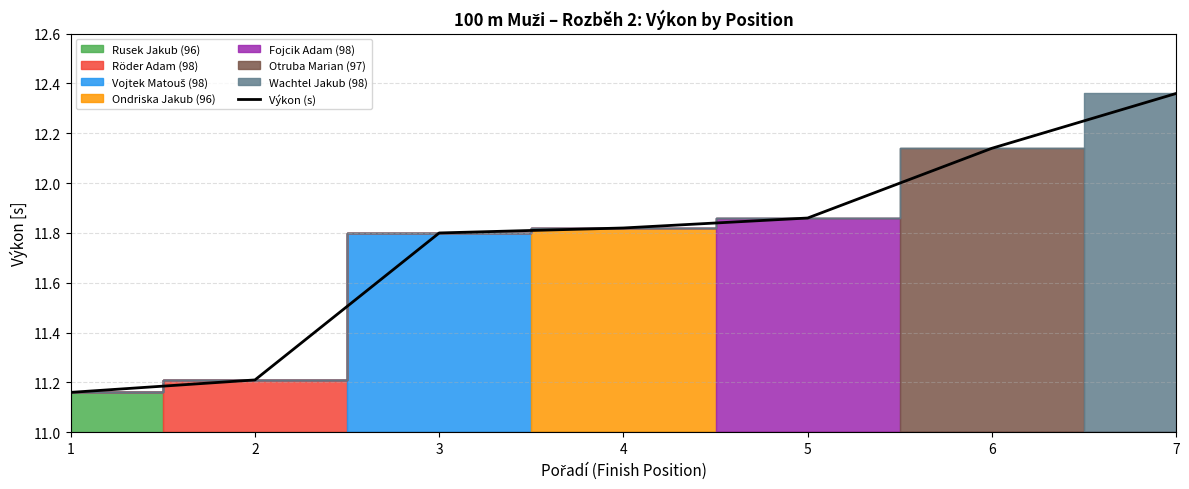

Rank the categories by value from highest to lowest.

7, 6, 5, 4, 3, 2, 1